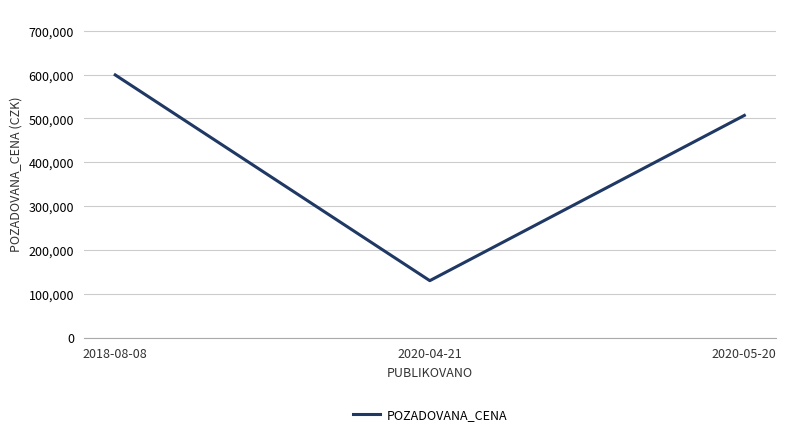

List the labels in order of value, largest first.

2018-08-08, 2020-05-20, 2020-04-21